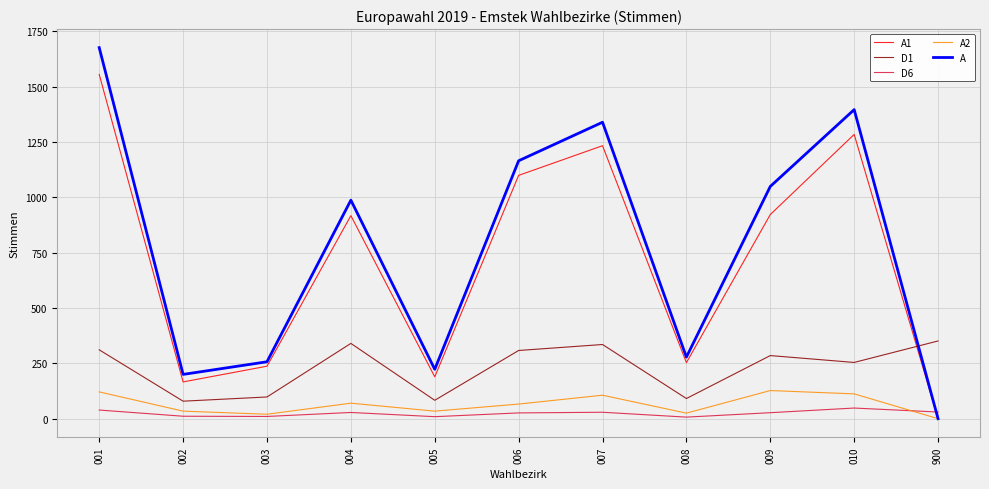

Where does the A1 series first go above 917?

001